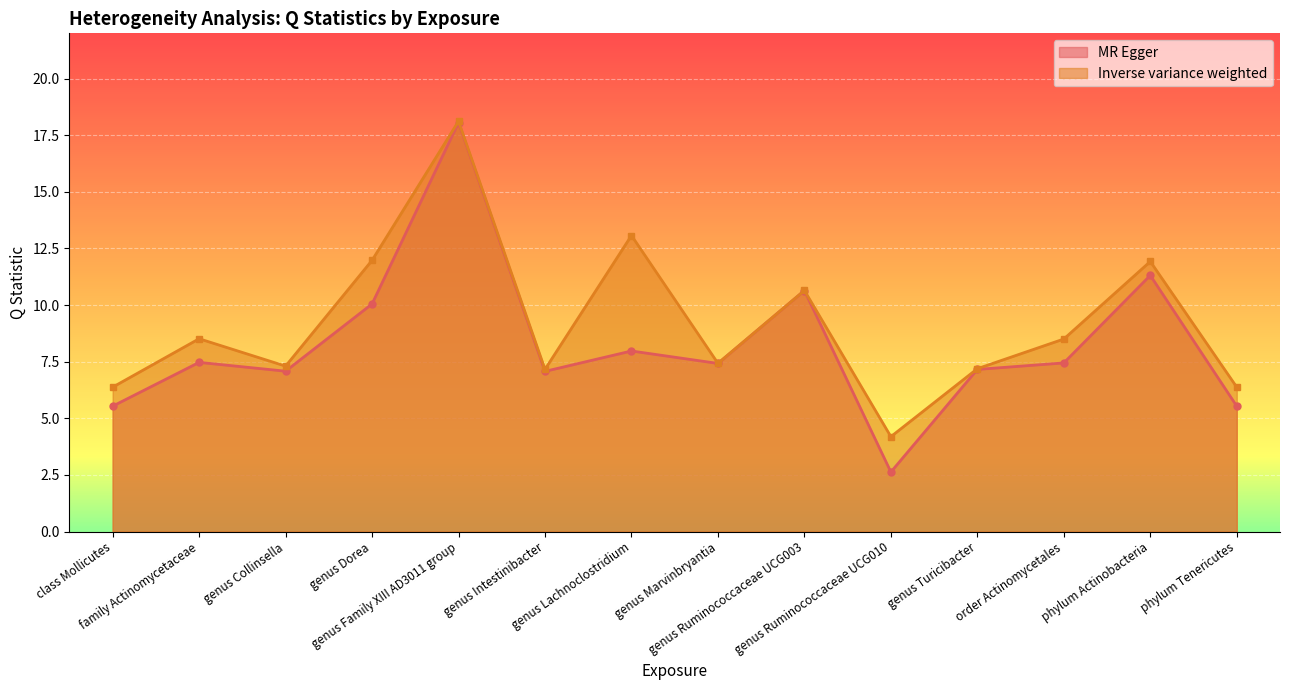

Rank the series at genus Dorea from lowest to highest value.

MR Egger, Inverse variance weighted